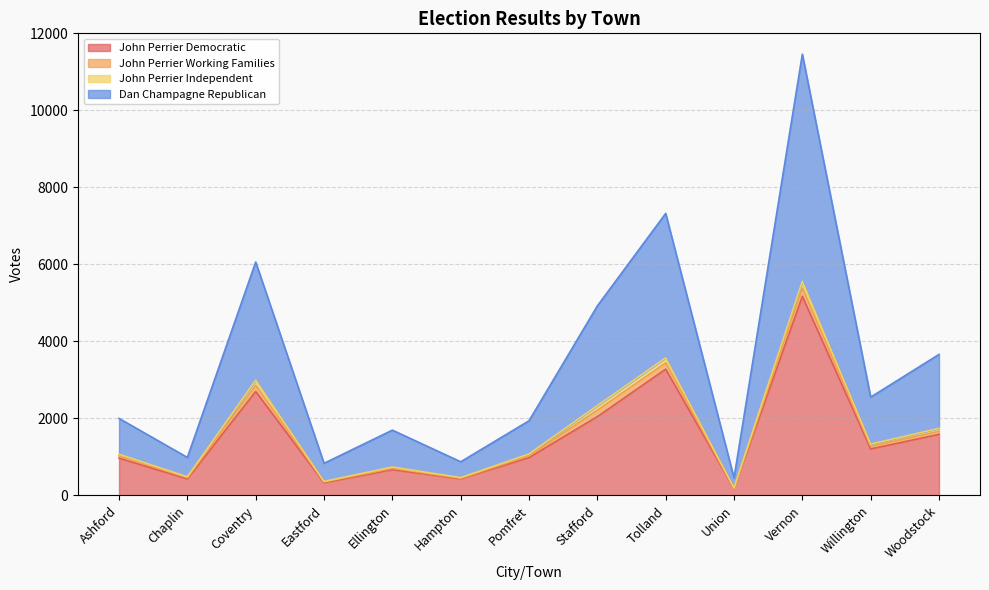

How many lines are shown in the chart?

4